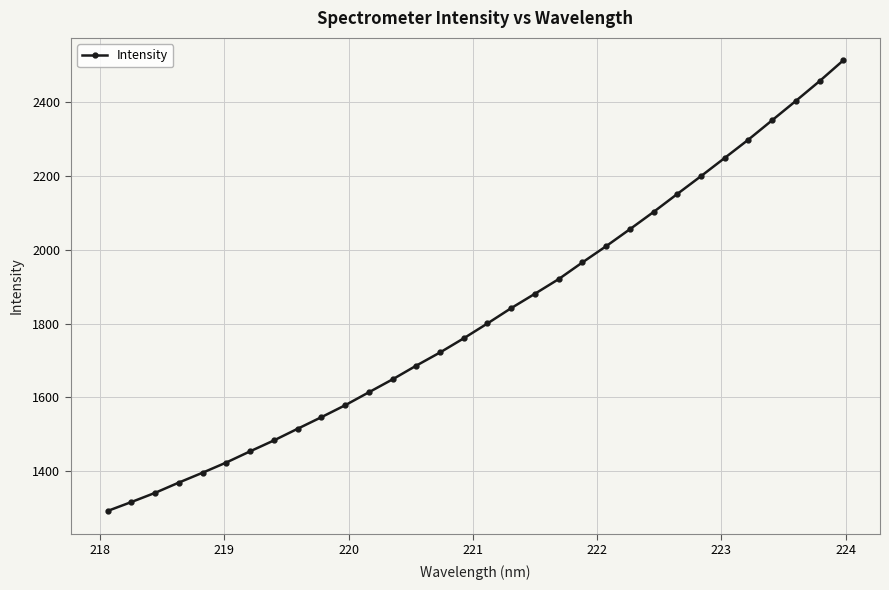

True or false: there are more than 1 points higher than both neighbors.

False